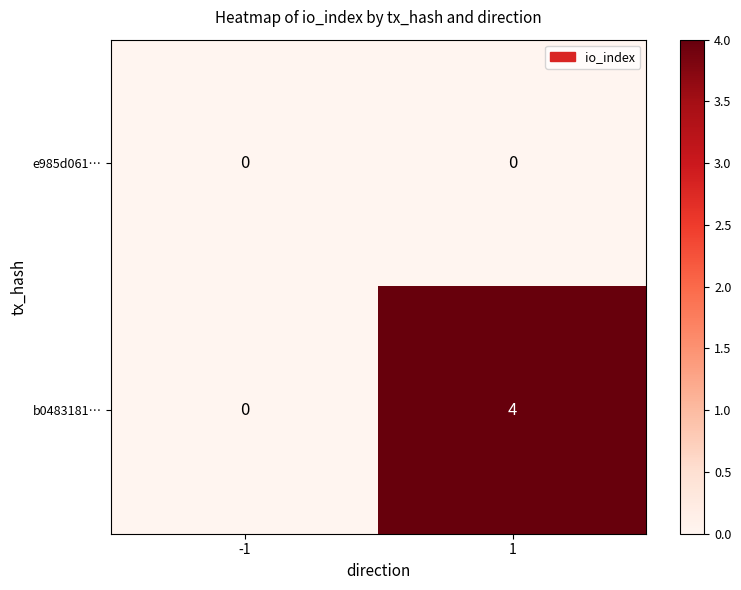

Reading left to right, extract all data points from this chart.

e985d061…: 0	0
b0483181…: 0	4